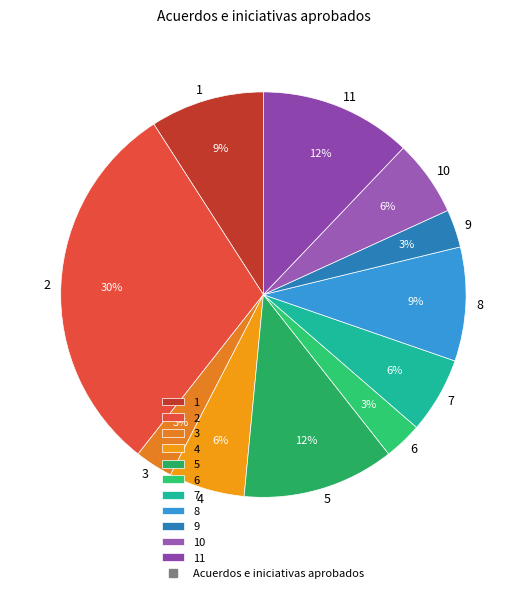

What is the ratio of the value at 9 to the value at 10?

0.5